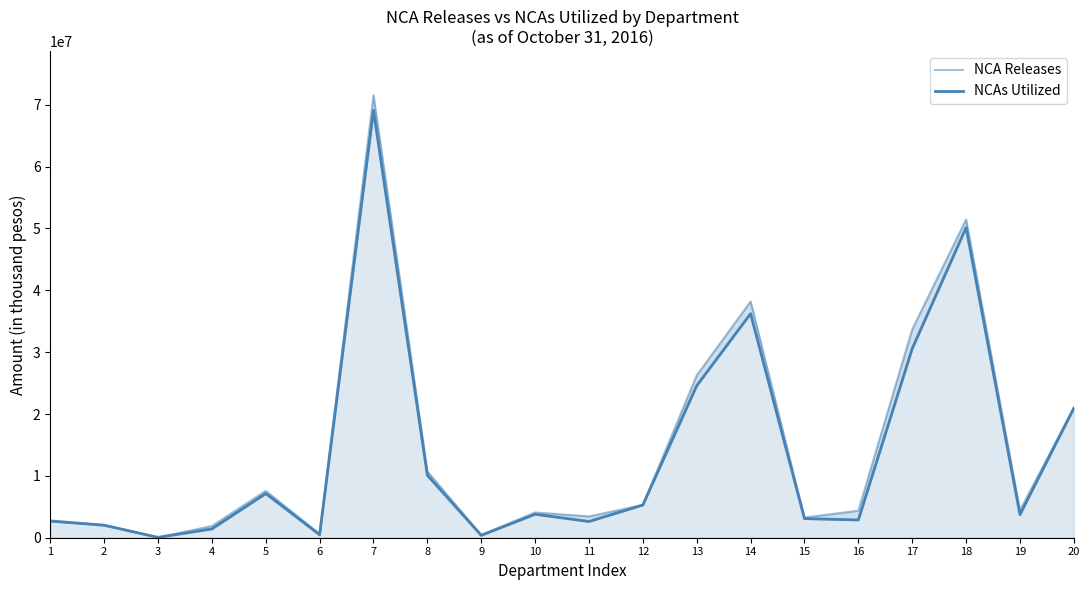

True or false: NCA Releases and NCAs Utilized intersect in this chart.

False